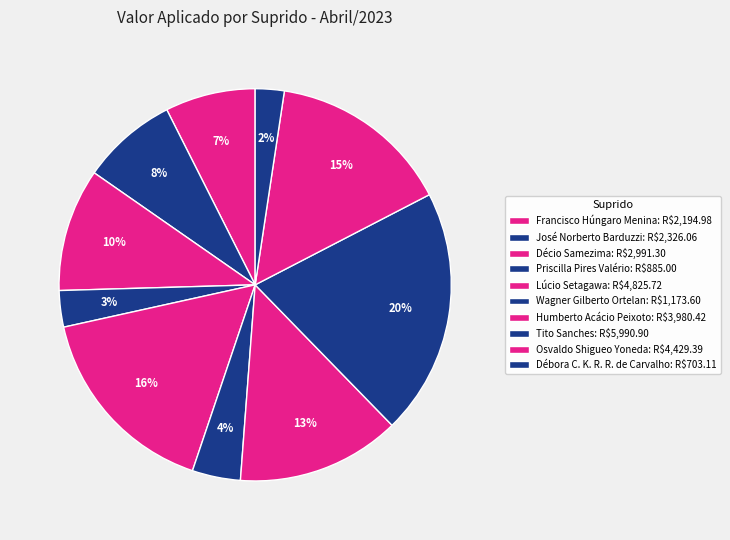

Do Wagner Gilberto Ortelan and Lúcio Setagawa together represent more than half of the pie?

No